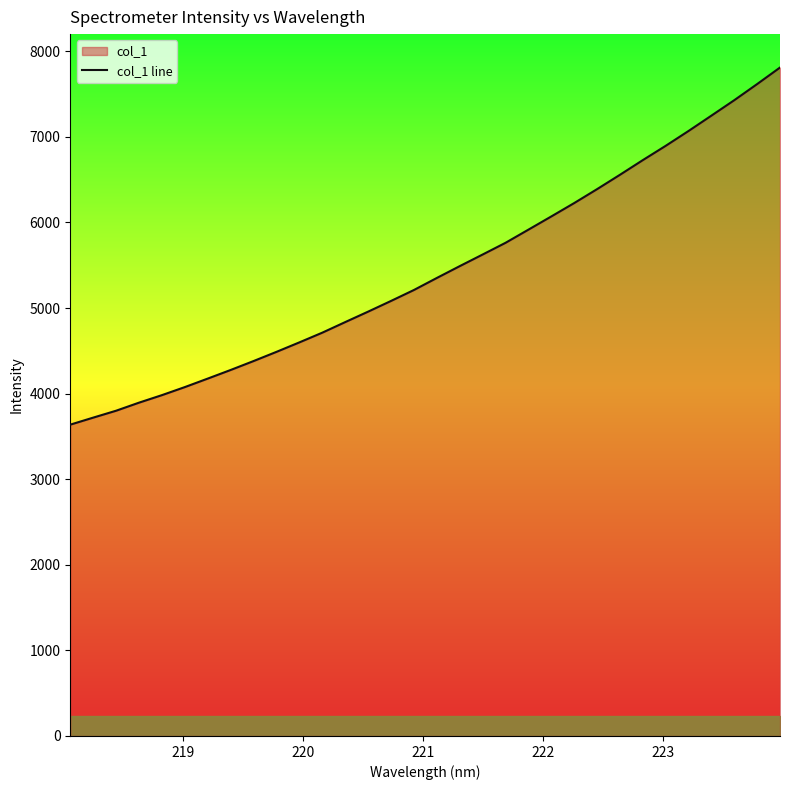

What is the greatest value displayed?

7810.7